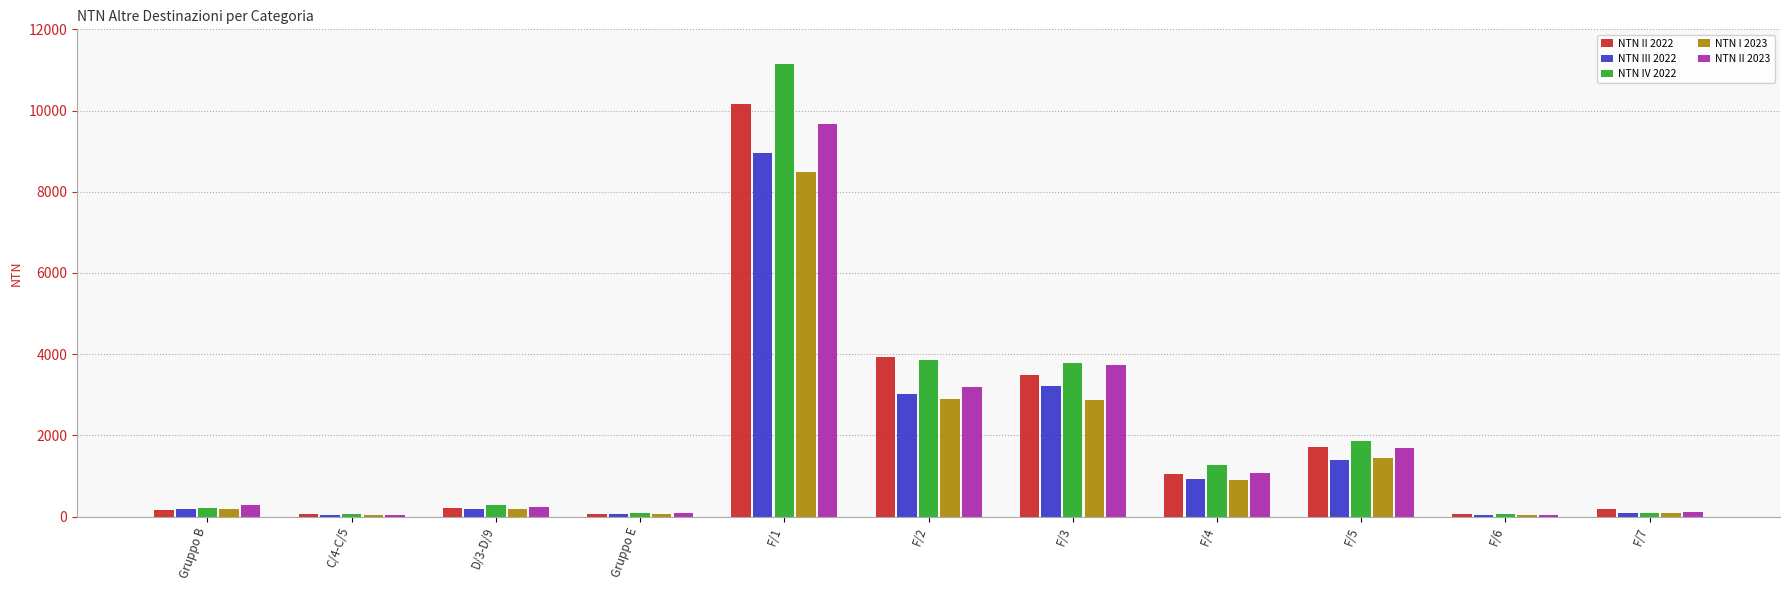

What is the approximate value of NTN IV 2022 at F/6?

59.3